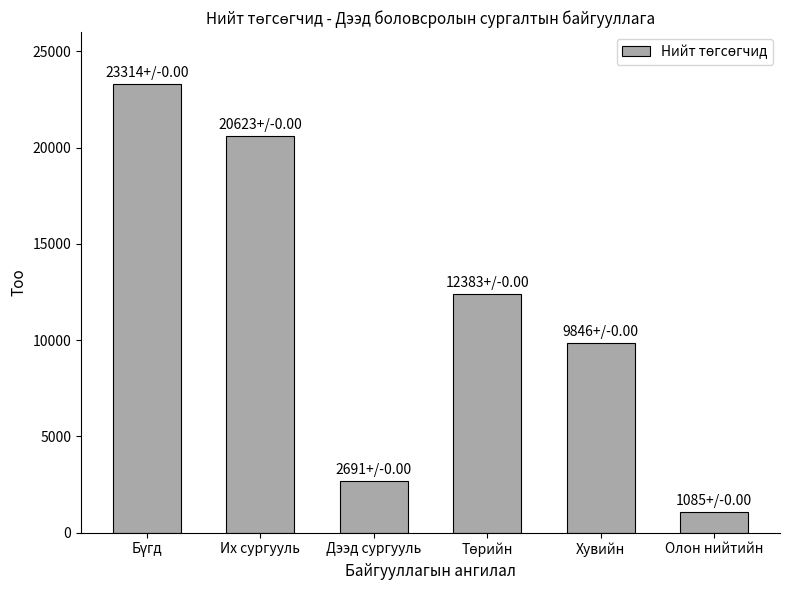

Reading left to right, what are all the values shown in this chart?

23314	20623	2691	12383	9846	1085